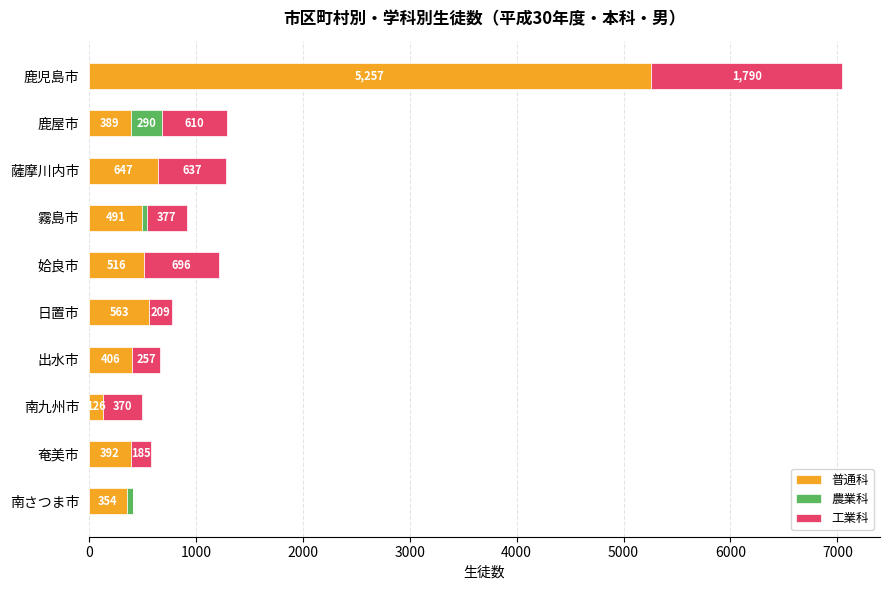

At which category is the sum across all series the highest?

鹿児島市